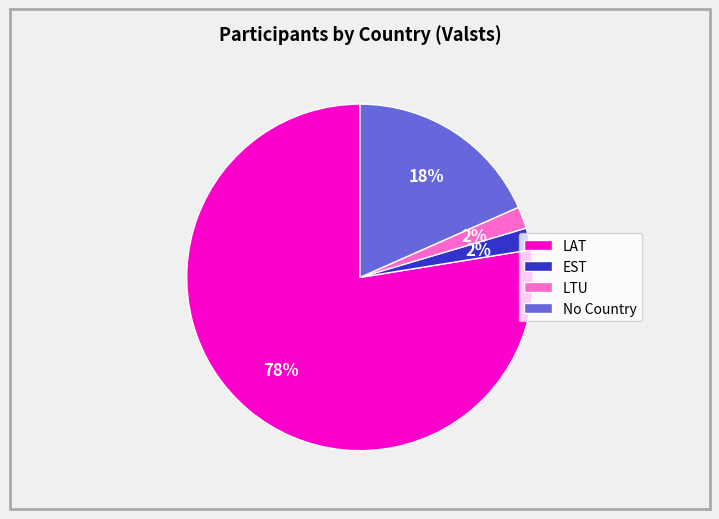

To the nearest percent, what is the average slice percentage?

25%